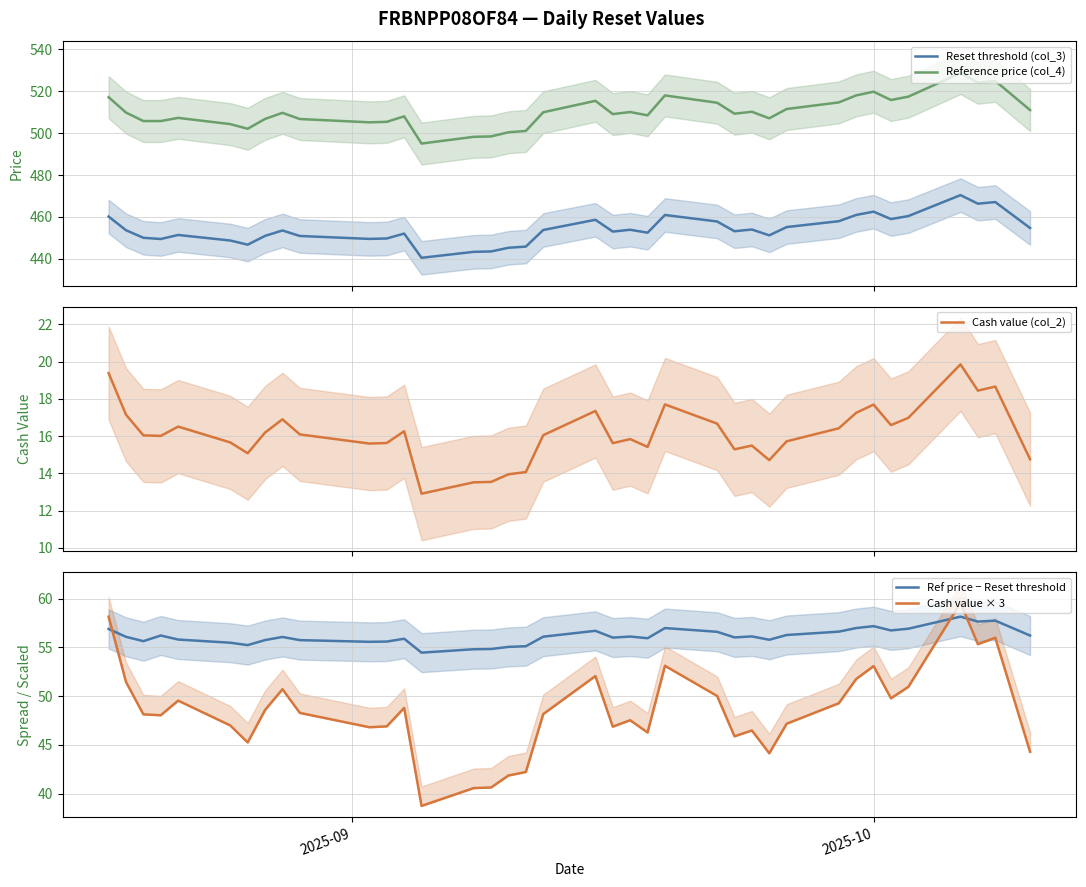

What is the highest value of the Reference price (col_4) series?

528.6